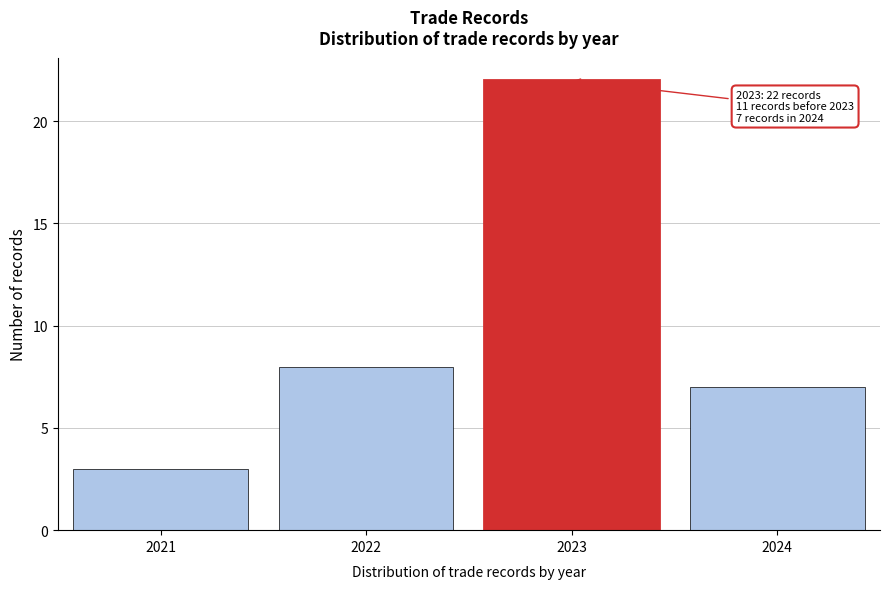

Reading left to right, extract all data points from this chart.

3	8	22	7